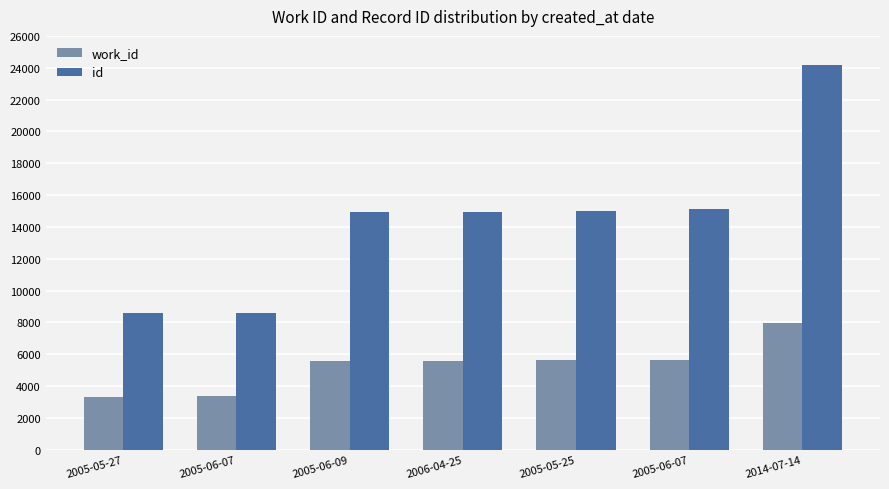

How many series are shown in this chart?

2